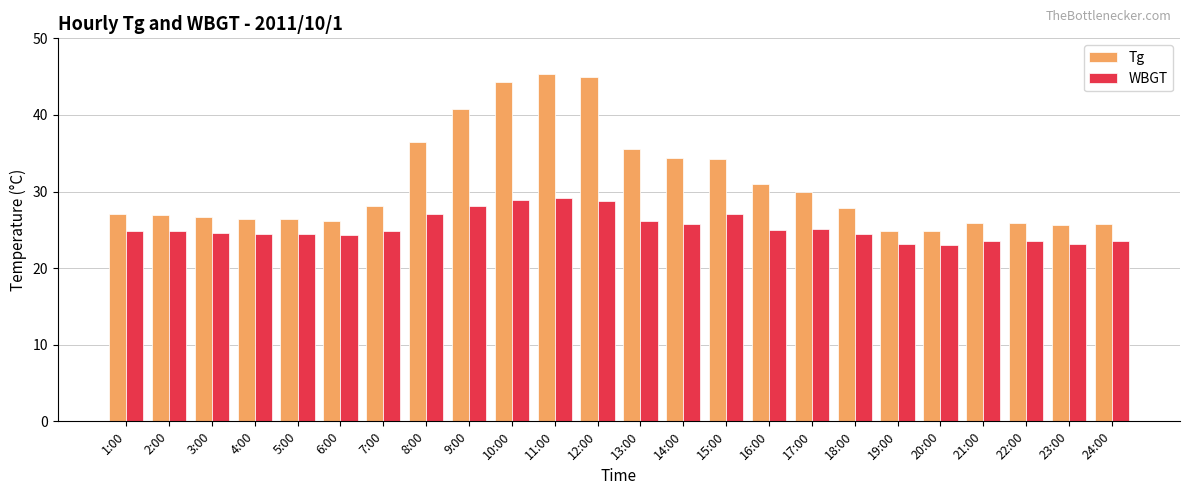

Is it true that Tg equals 24.9 at 20:00?

True